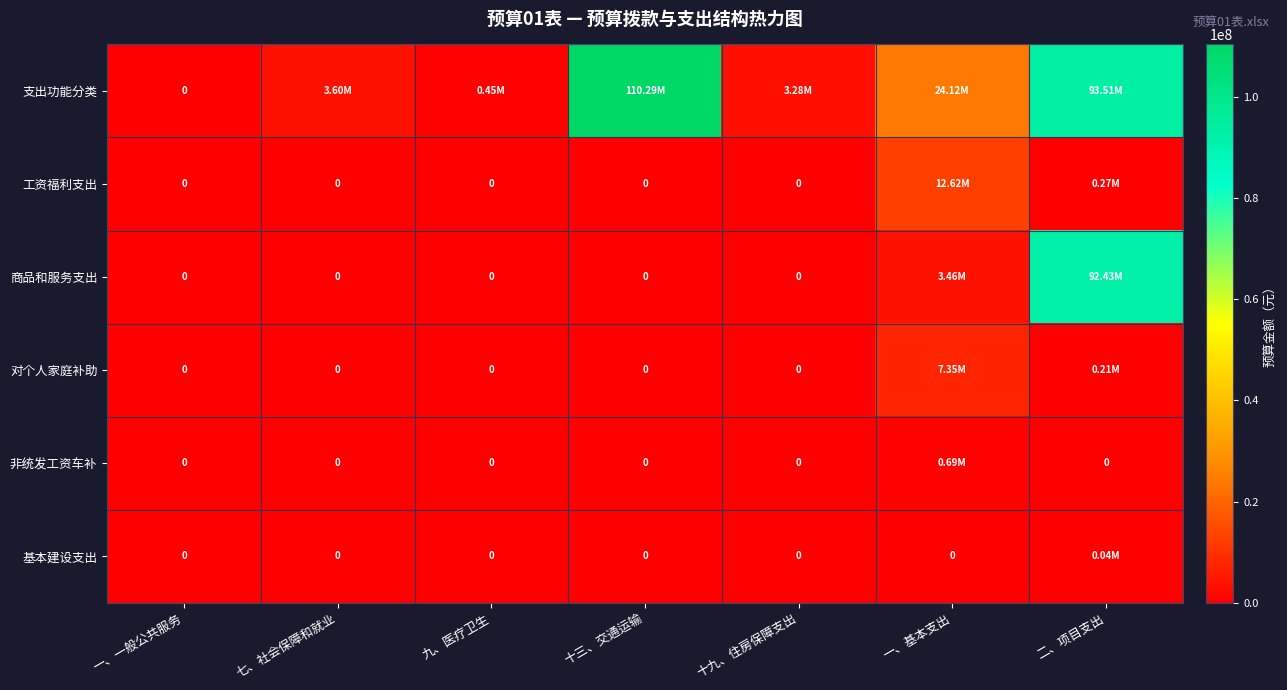

At how many categories does at least one series exceed 29144699?

2